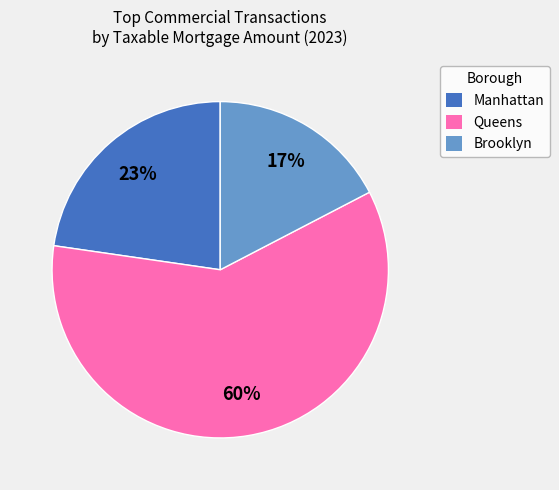

Is the sum of Manhattan and Brooklyn greater than half?

No